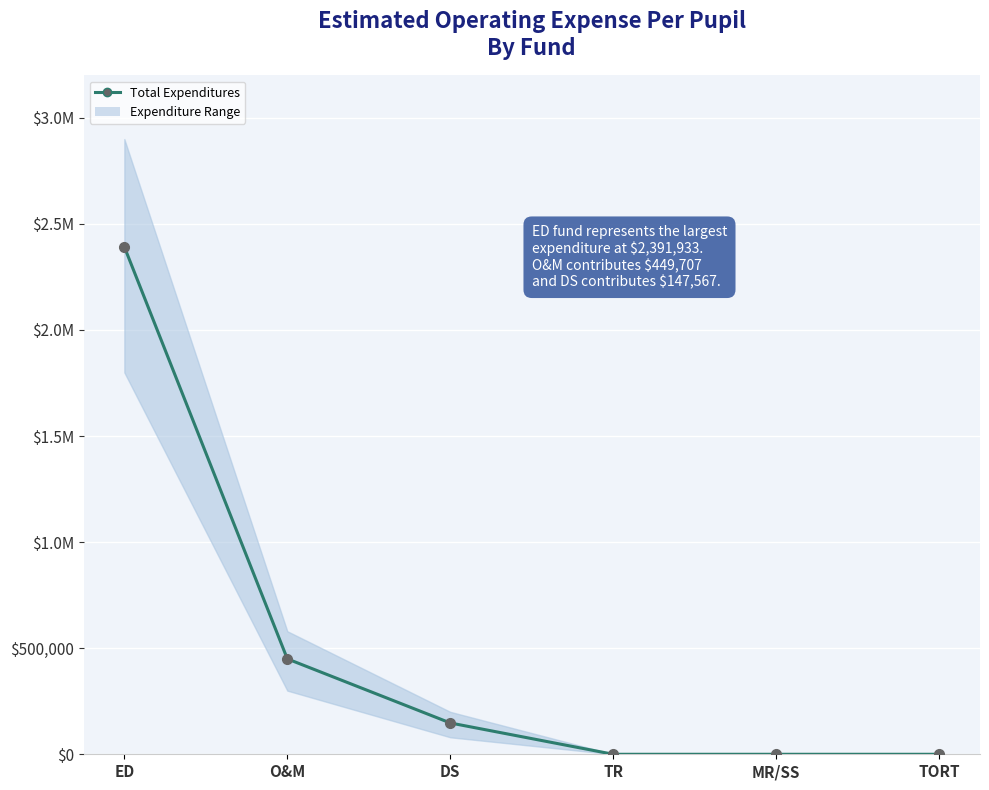

What is the approximate value at ED, to the nearest 10?

2391930